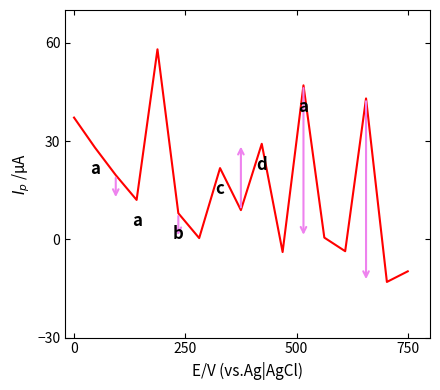

What is the maximum value shown in the chart?

58.0